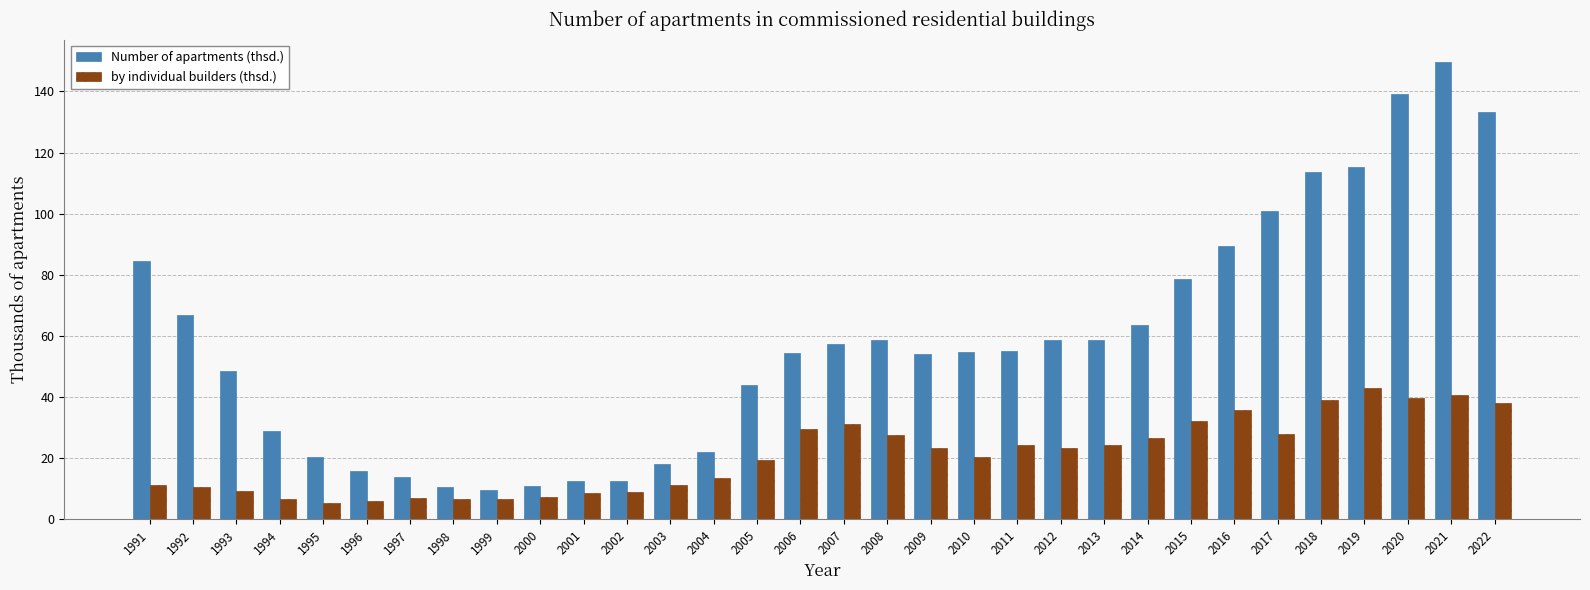

What is the smallest value displayed?

5.2